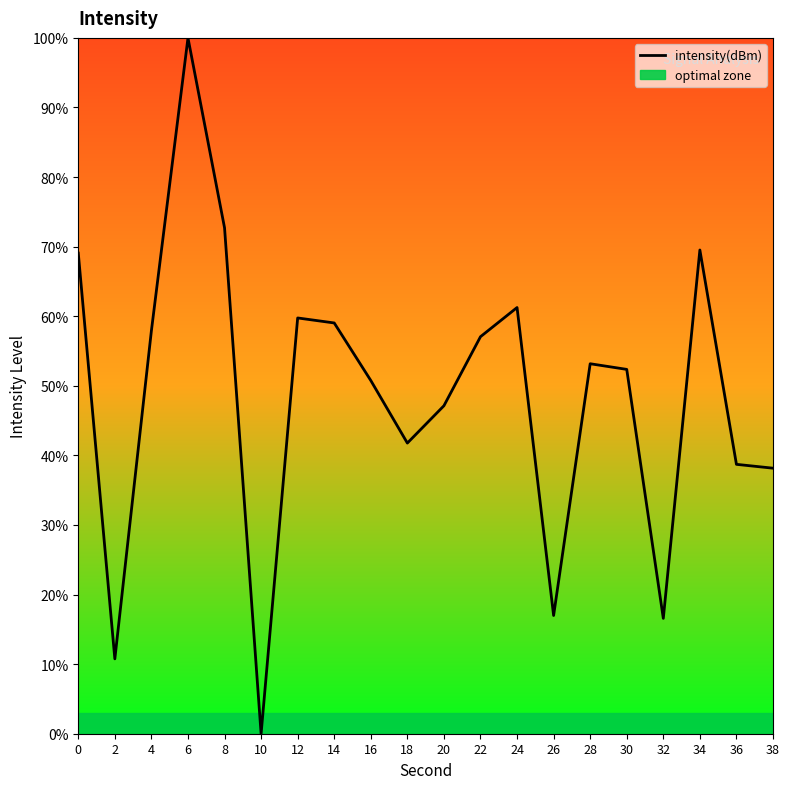

What is the difference between the second highest and minimum values?

72.7